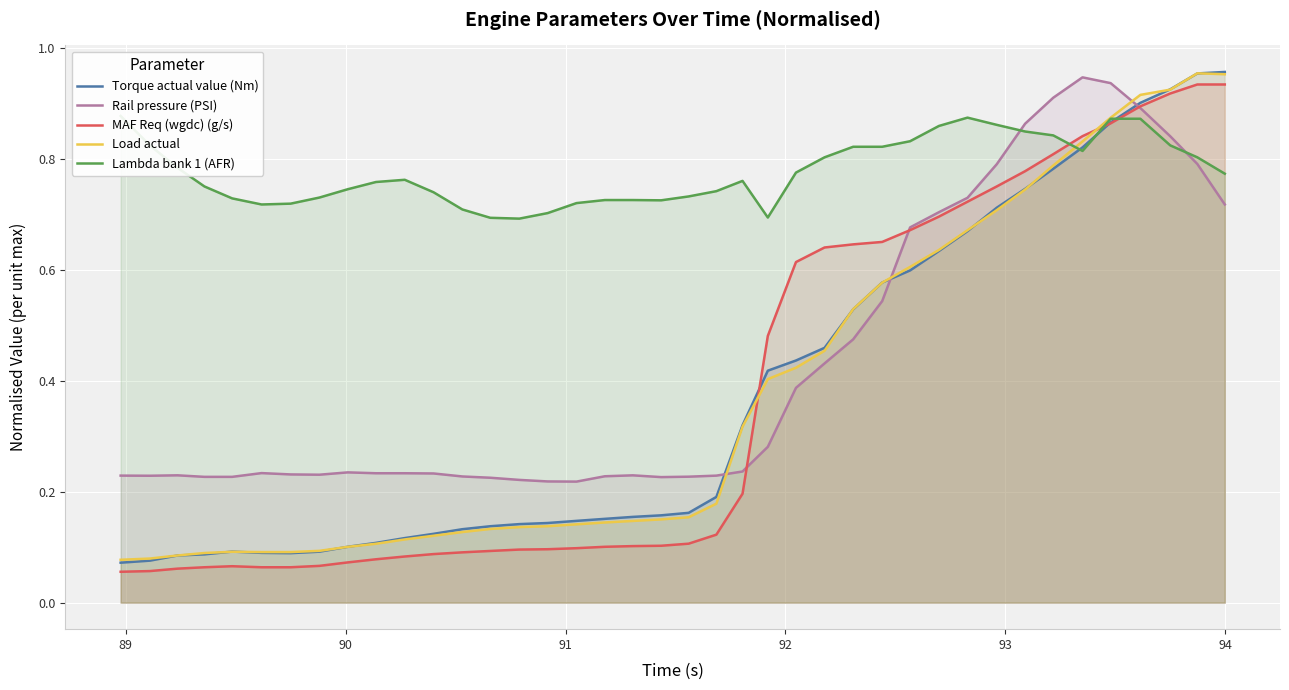

How many times do Torque actual value (Nm) and Lambda bank 1 (AFR) cross each other?

3